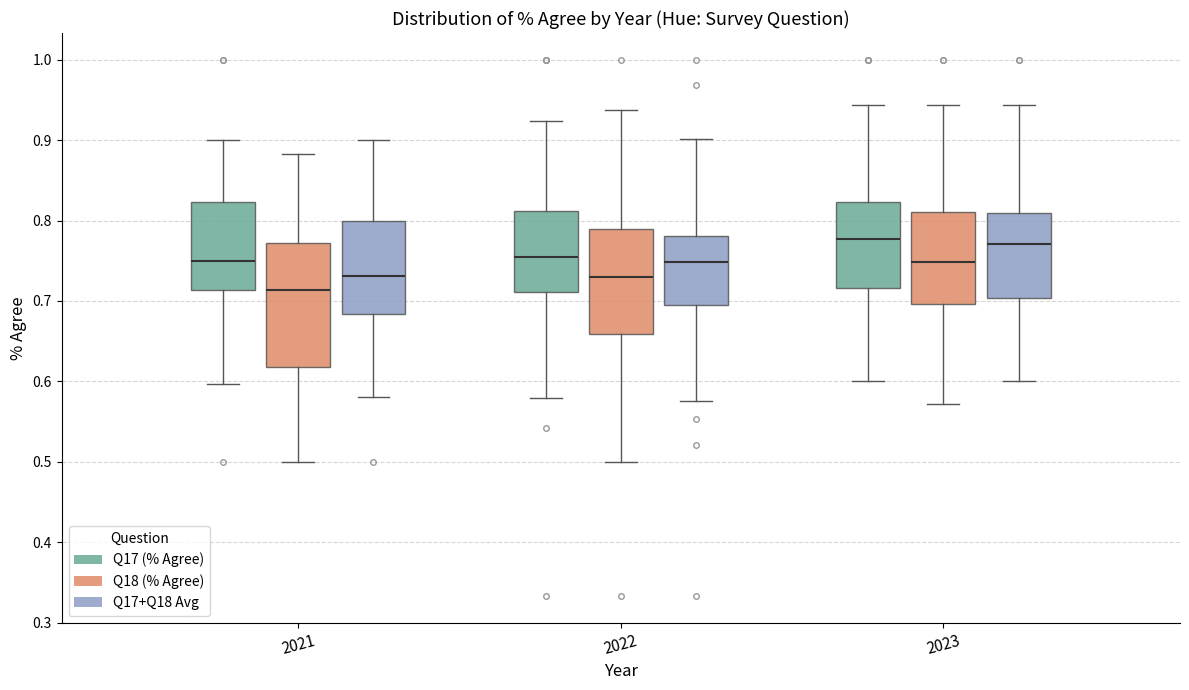

Reading left to right, transcribe this box plot: for each box, give where its median line is, the range the box spans, and where its two whiskers end, as read against the y-axis. The values are not printed on the chart, so give them approximately, as read against the axis.

2021 (Q17 (% Agree)): median 0.75, box 0.71 to 0.82, whiskers 0.60 to 0.90
2021 (Q18 (% Agree)): median 0.71, box 0.62 to 0.77, whiskers 0.50 to 0.88
2021 (Q17+Q18 Avg): median 0.73, box 0.68 to 0.80, whiskers 0.58 to 0.90
2022 (Q17 (% Agree)): median 0.76, box 0.71 to 0.81, whiskers 0.58 to 0.92
2022 (Q18 (% Agree)): median 0.73, box 0.66 to 0.79, whiskers 0.50 to 0.94
2022 (Q17+Q18 Avg): median 0.75, box 0.70 to 0.78, whiskers 0.58 to 0.90
2023 (Q17 (% Agree)): median 0.78, box 0.72 to 0.82, whiskers 0.60 to 0.94
2023 (Q18 (% Agree)): median 0.75, box 0.70 to 0.81, whiskers 0.57 to 0.94
2023 (Q17+Q18 Avg): median 0.77, box 0.70 to 0.81, whiskers 0.60 to 0.94